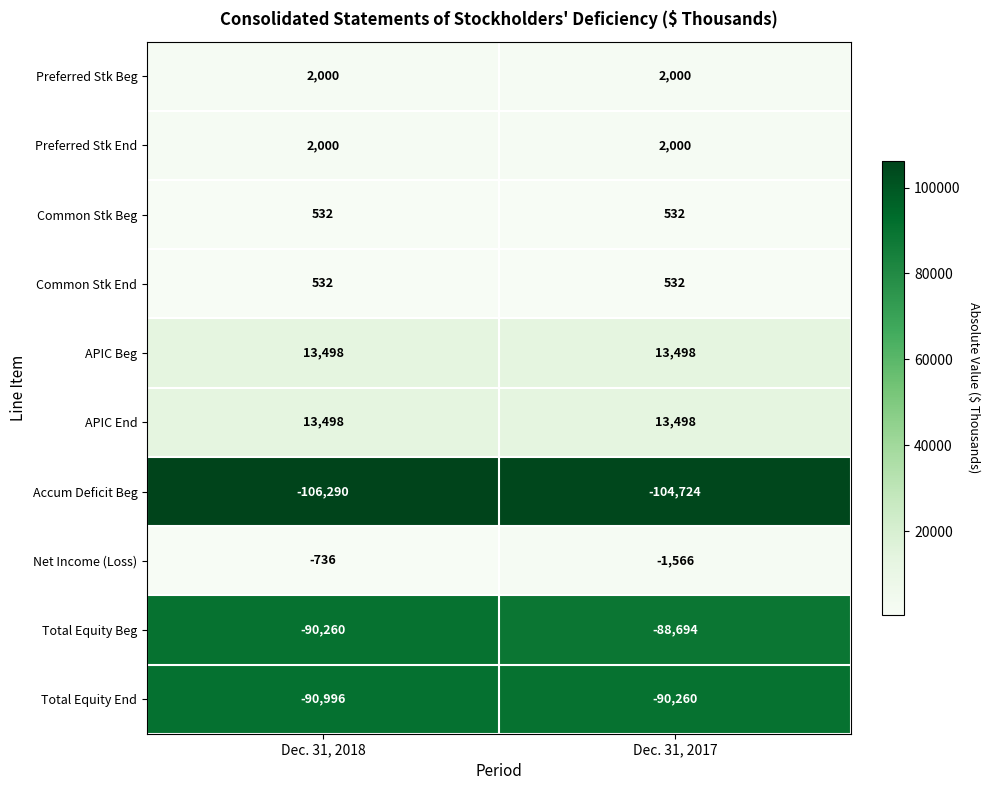

Where is Total Equity End nearest to the value -90628?

Dec. 31, 2018